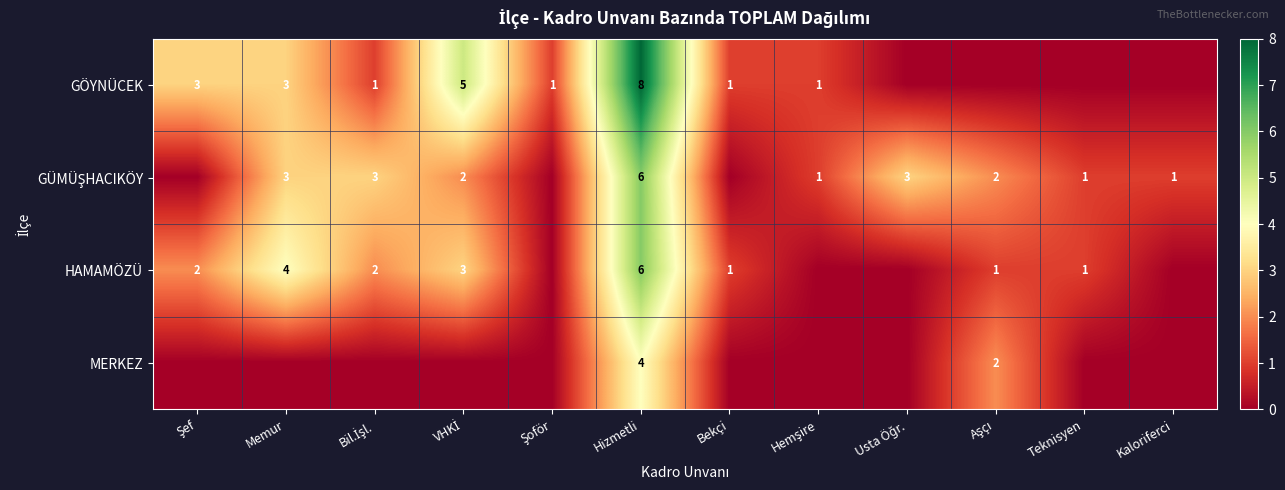

True or false: GÖYNÜCEK has a value of 3 at Memur.

True